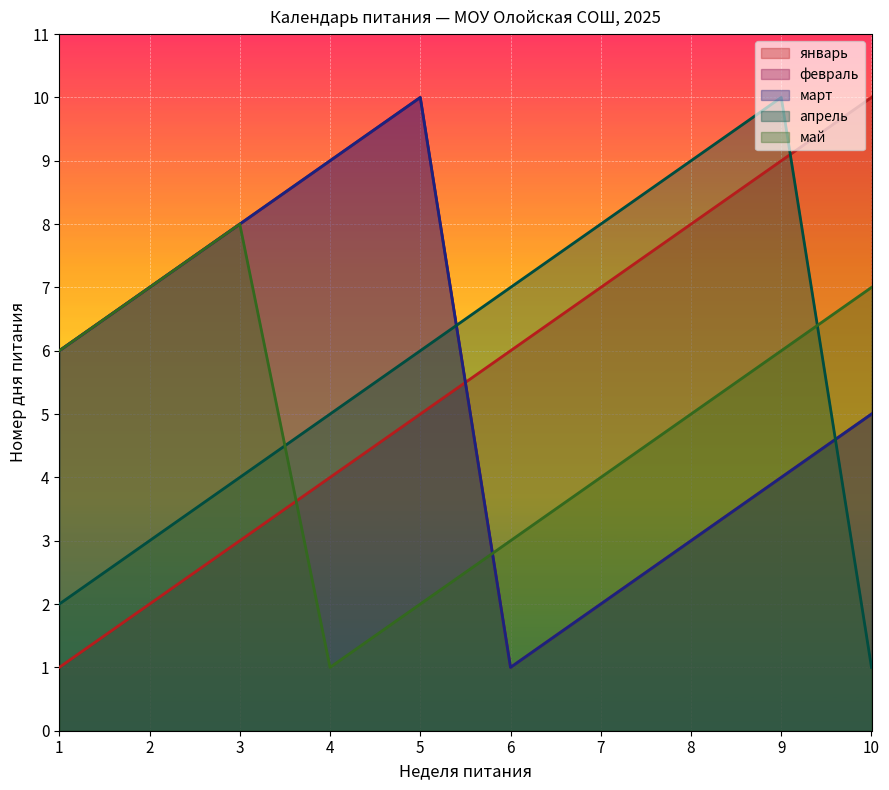

What is the value of the март point at the 6th from the left?

1